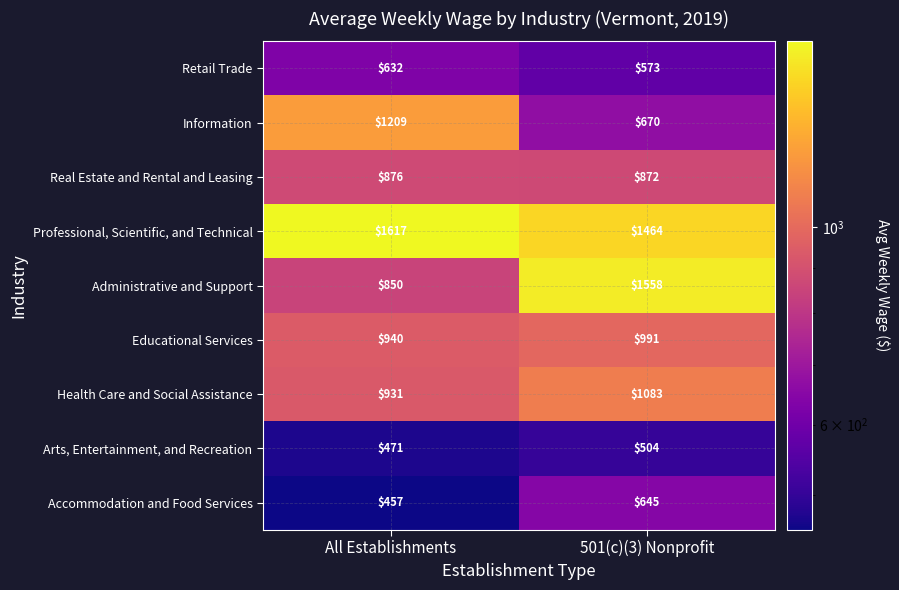

At how many categories does at least one series exceed 1011?

2